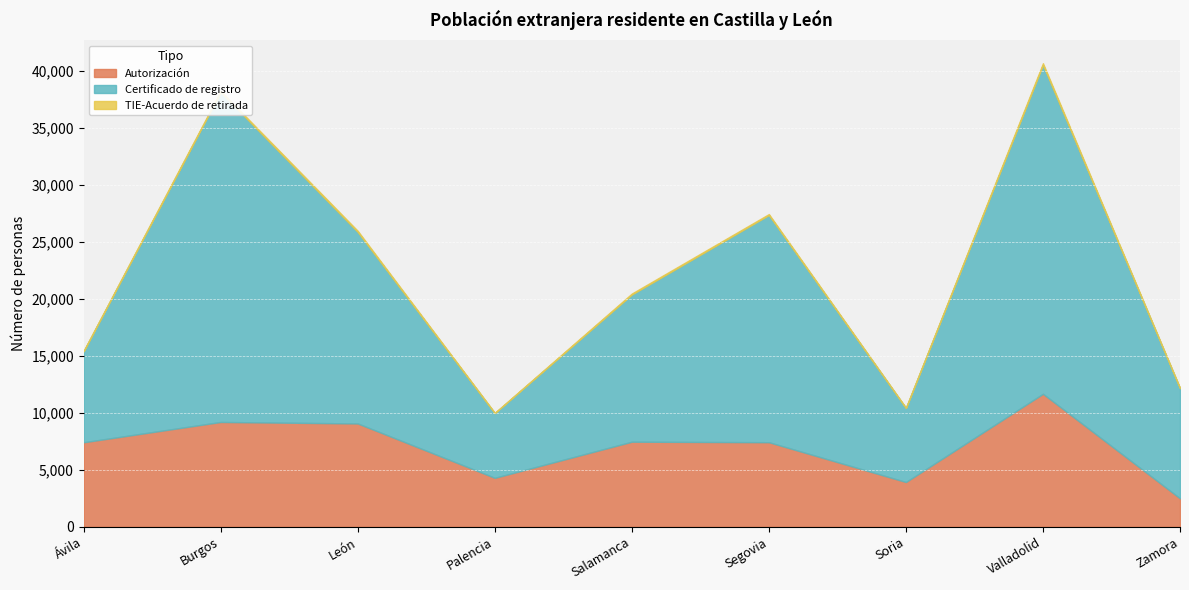

Is it true that Autorización equals 14646 at Burgos?

False